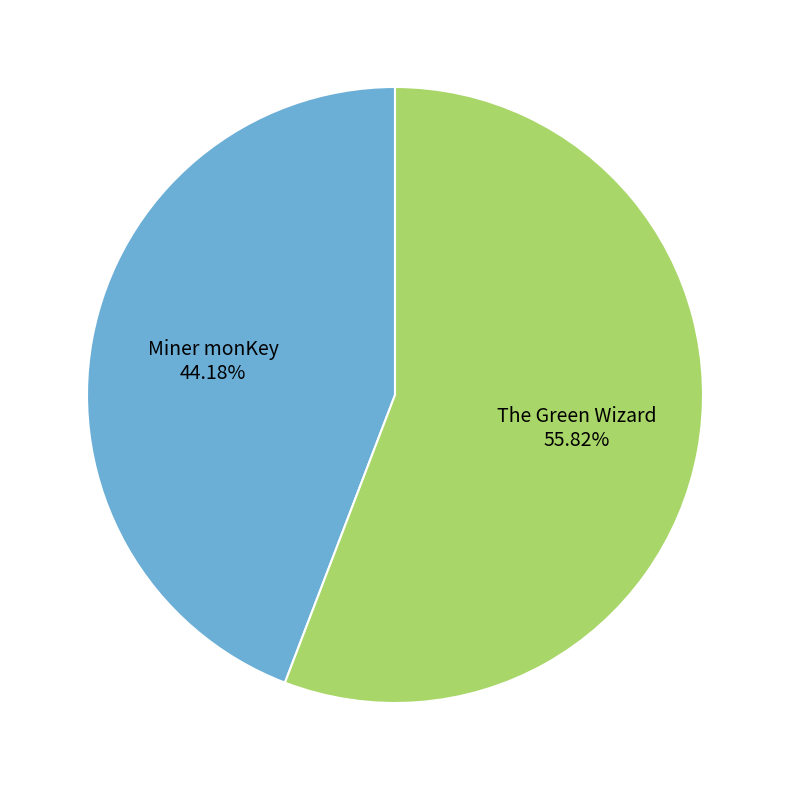

To the nearest percent, what is the combined percentage of The Green Wizard and Miner monKey?

100%